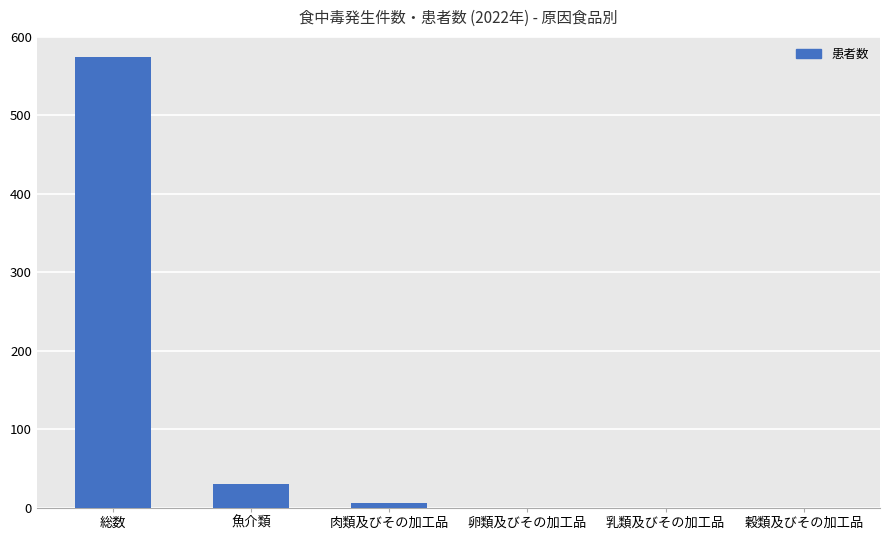

What is the change in value from 魚介類 to 卵類及びその加工品?

-30